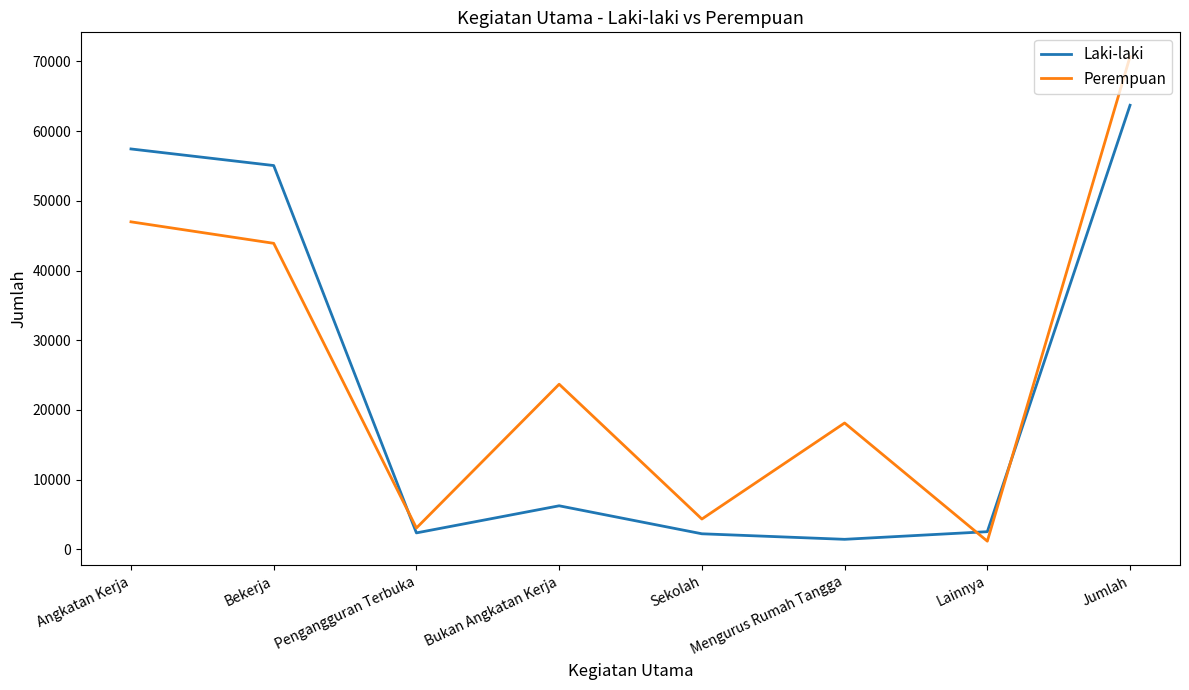

How many lines are shown in the chart?

2